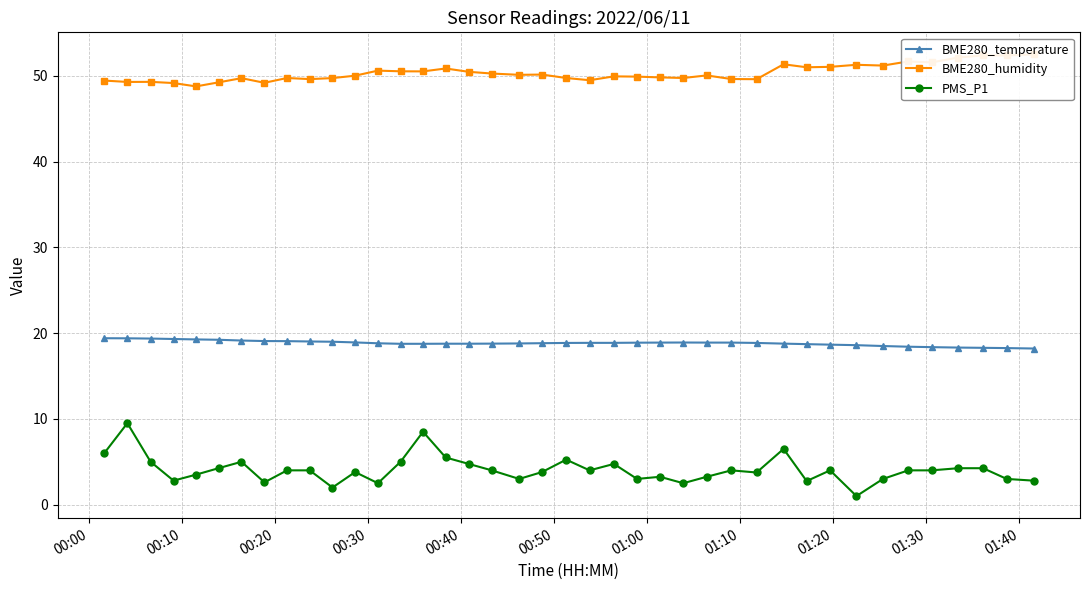

What is the lowest value of the BME280_temperature series?

18.2